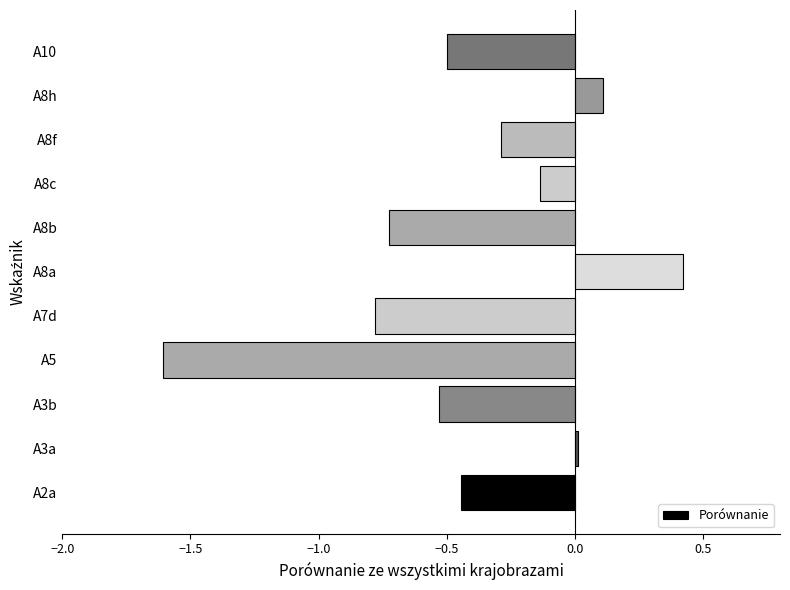

At which category does the chart reach its minimum across all series?

A5